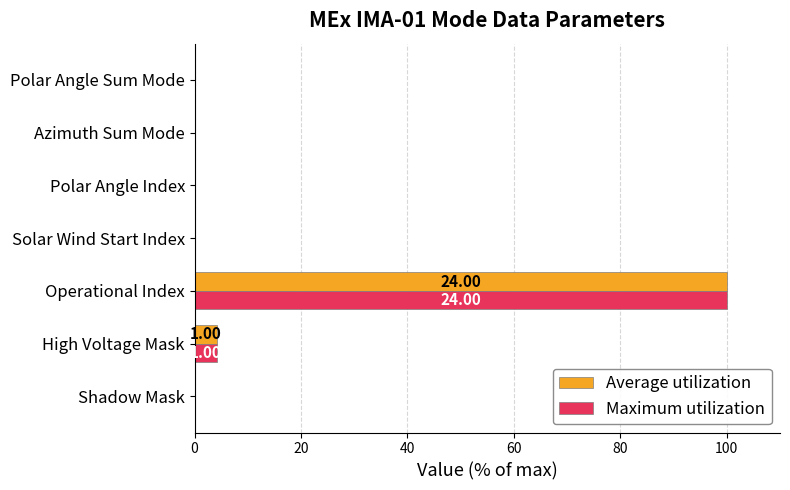

What is the sum of all Maximum utilization values?

104.2